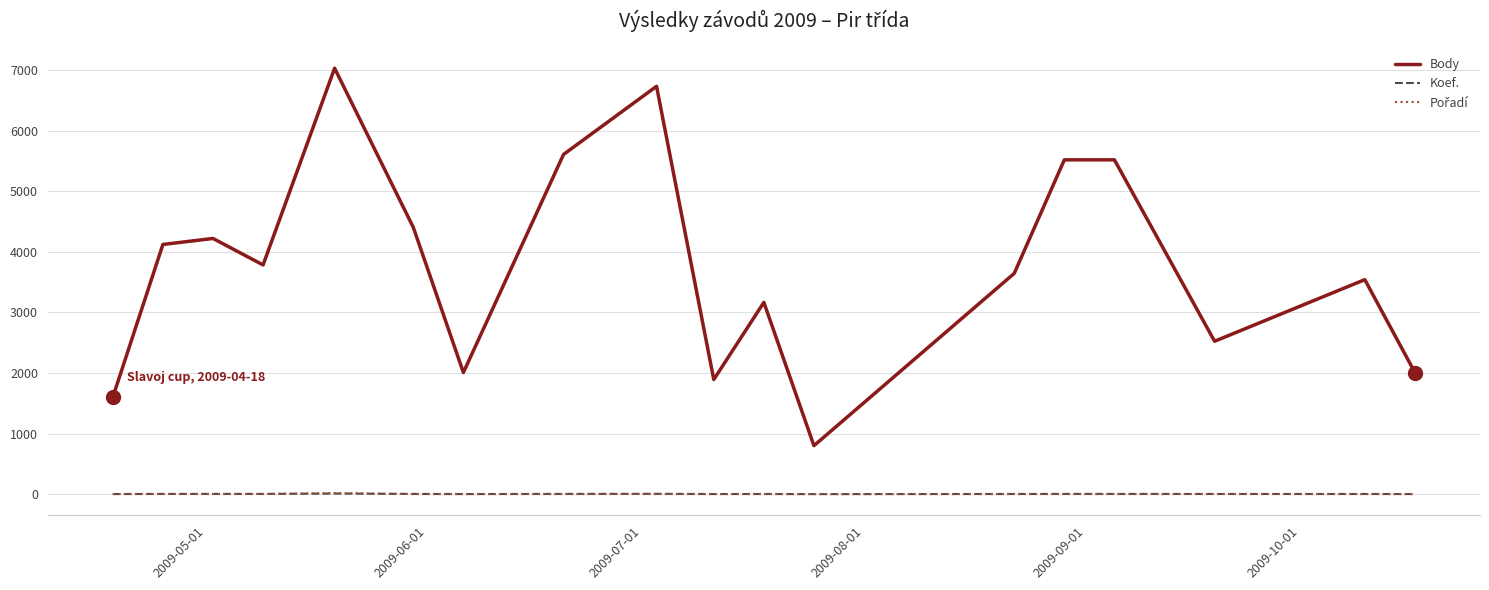

Which series has the largest total across all categories?

Body